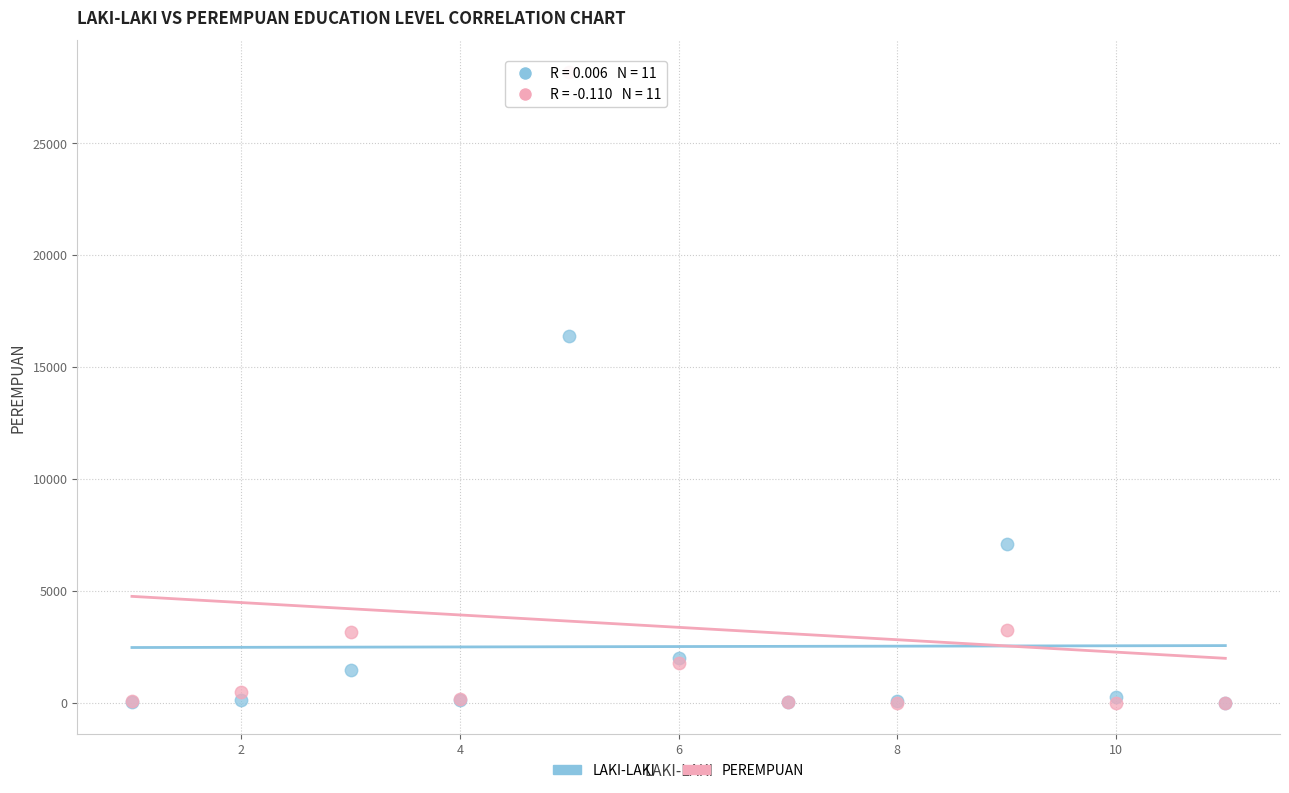

Which series contains the highest Y value?

PEREMPUAN